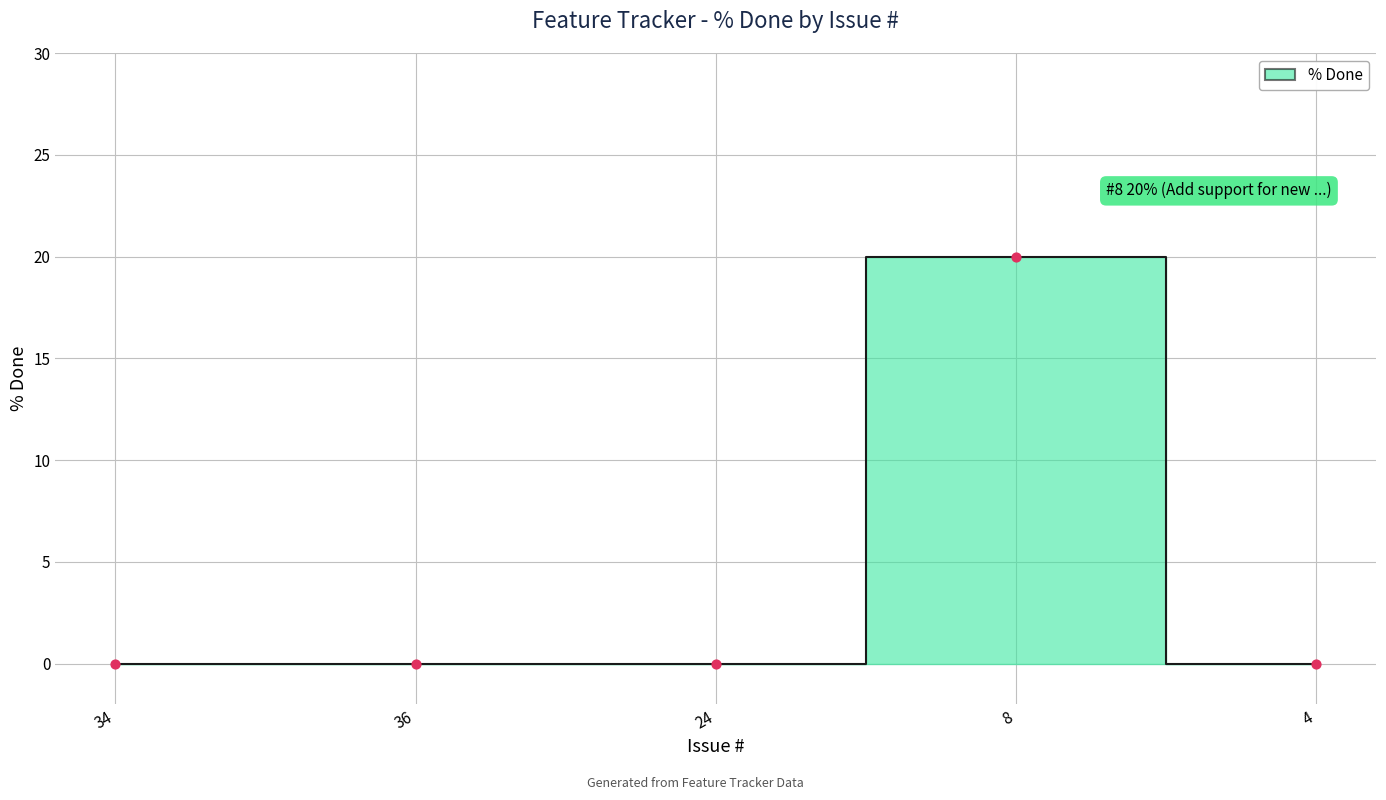

Between 8 and 24, which is larger?

8